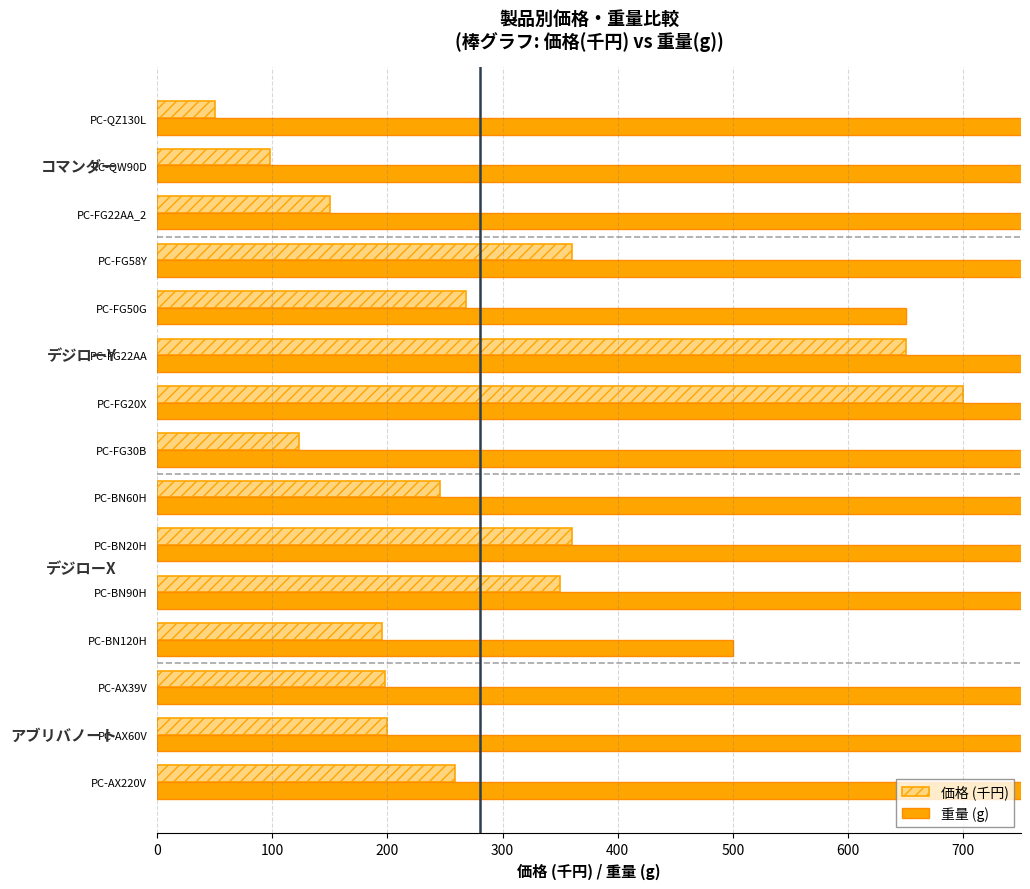

Does the chart contain any negative values?

No